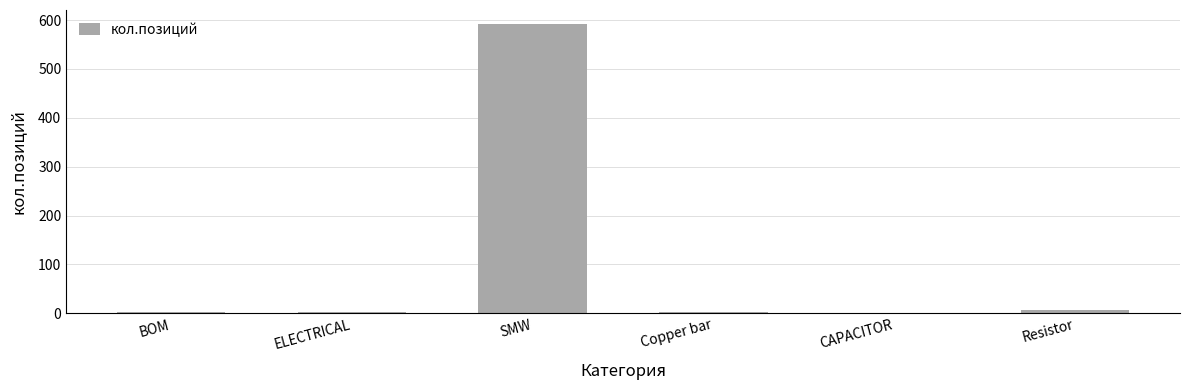

The value at SMW is 591. True or false?

True